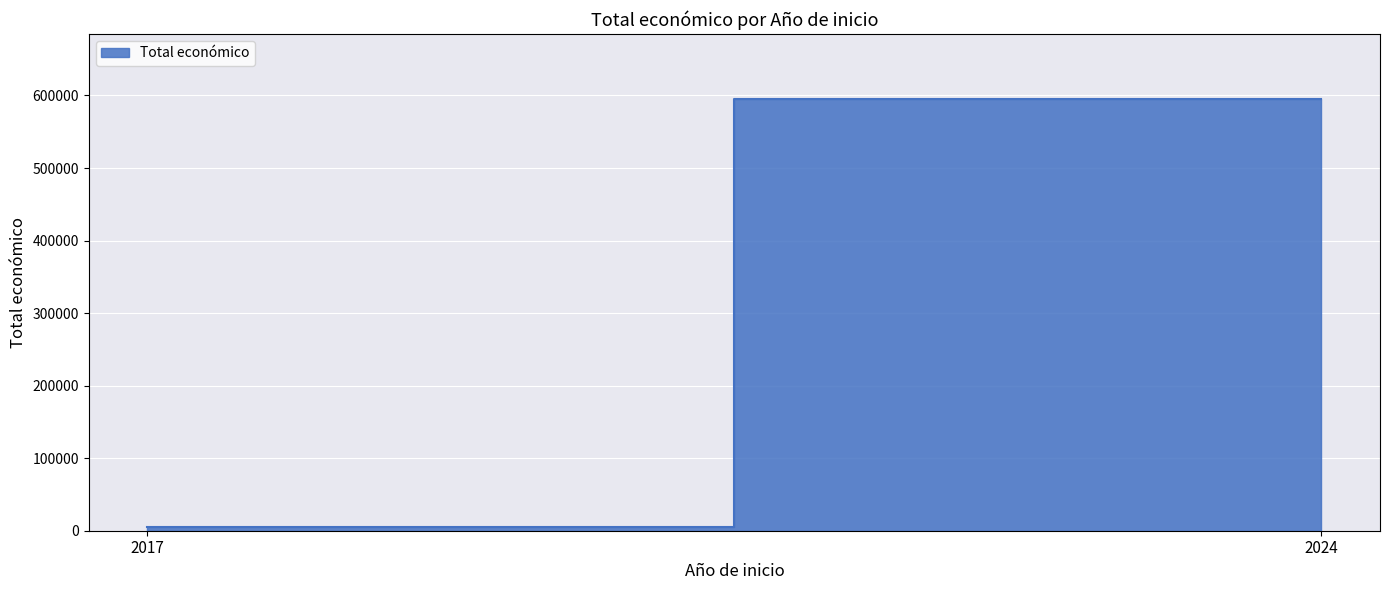

List the labels in order of value, smallest first.

2017, 2024